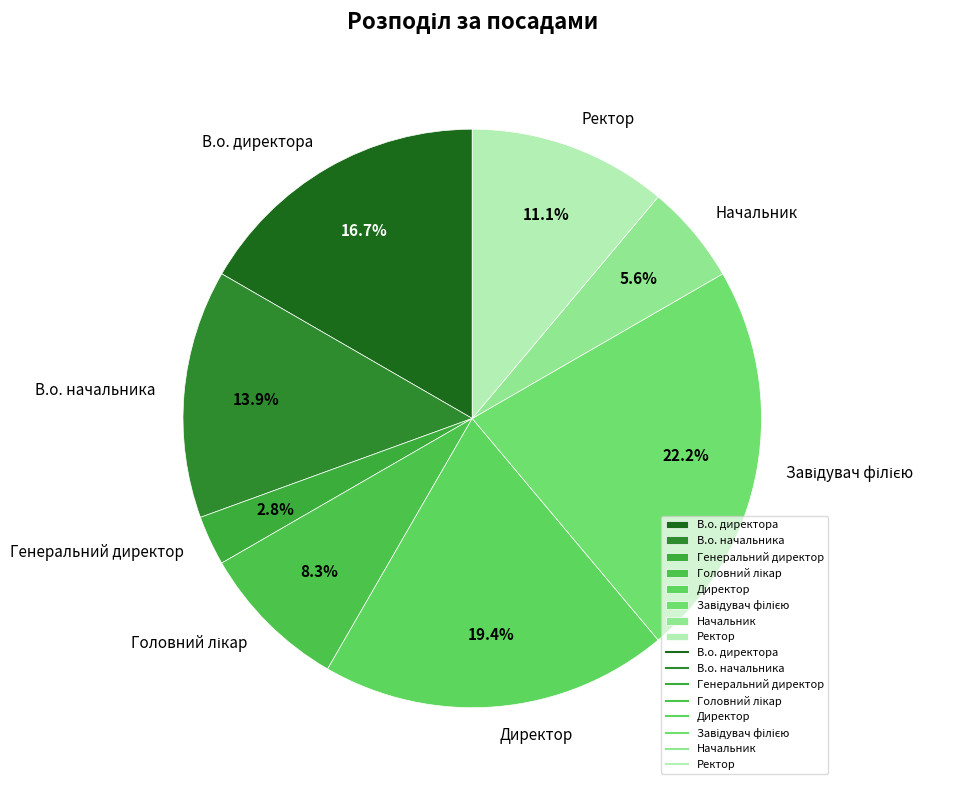

Is it true that Ректор is 11% of the pie?

True